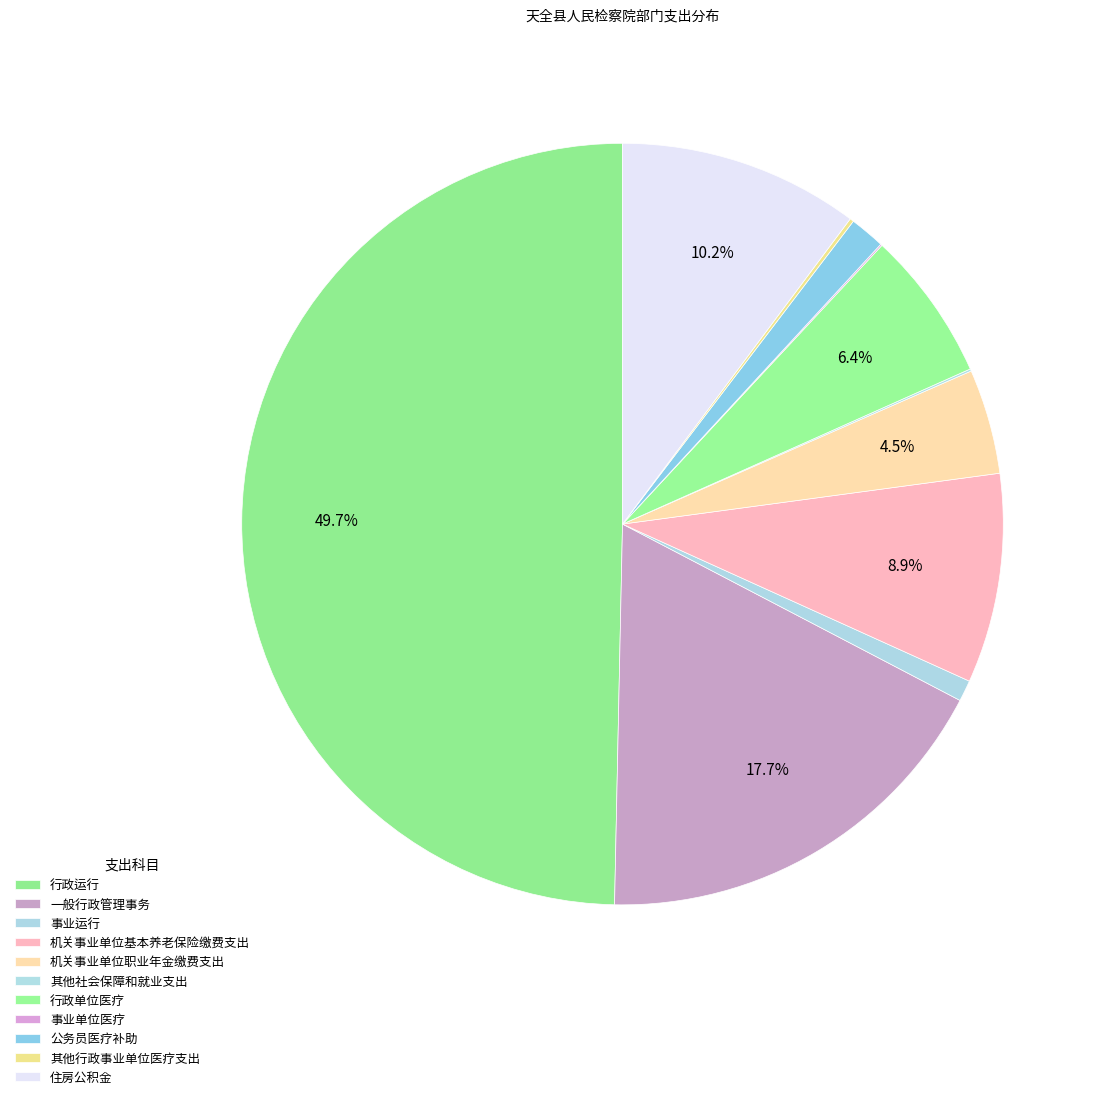

To the nearest percent, what is the combined percentage of 机关事业单位基本养老保险缴费支出 and 住房公积金?

19%